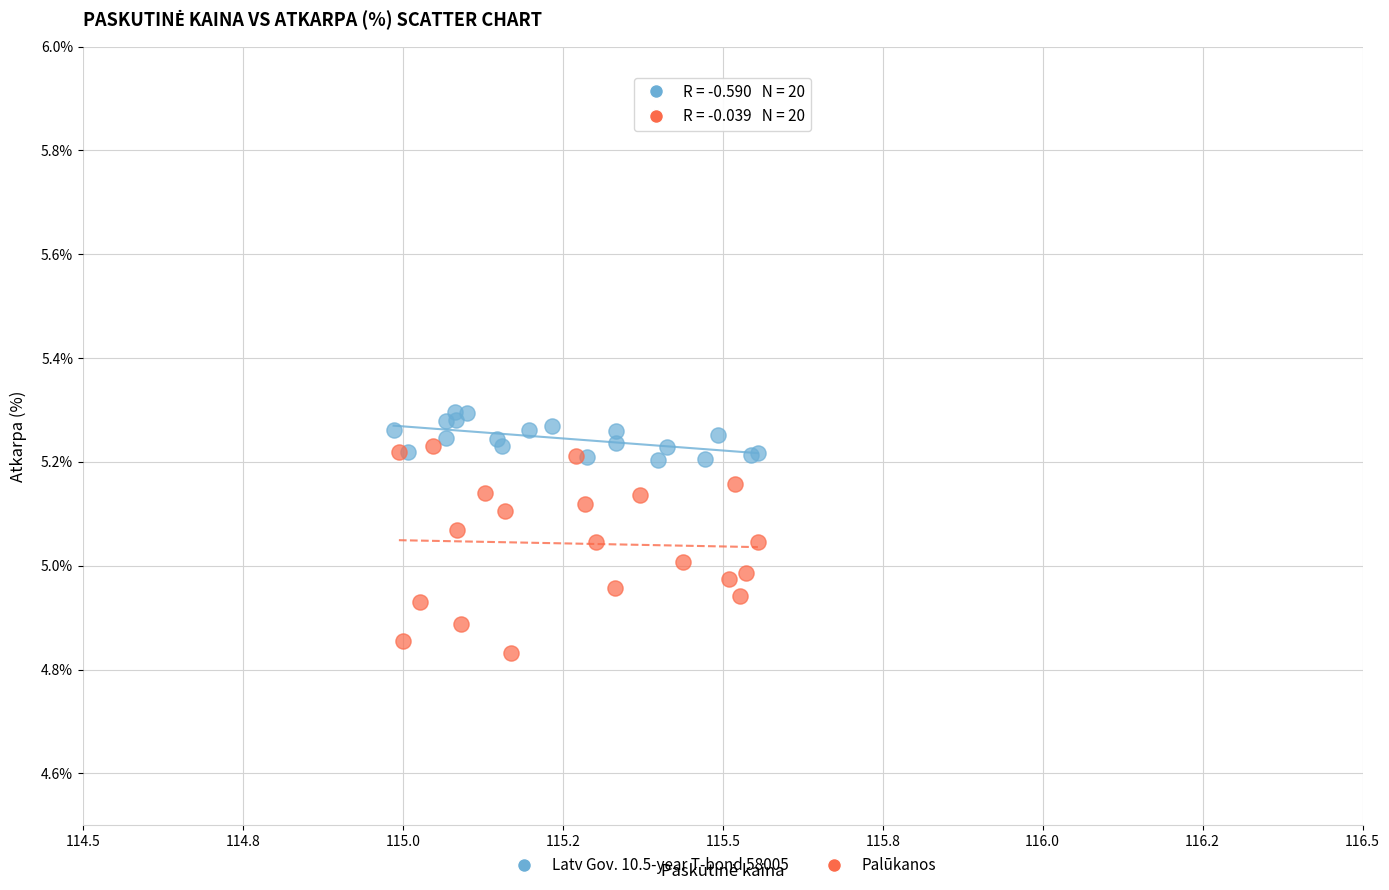

Which series has the largest Y range (max minus min)?

Palūkanos